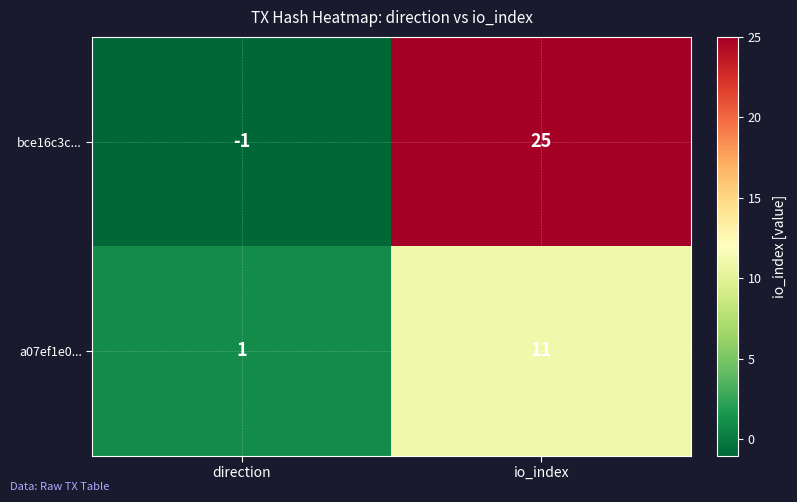

At which category does the chart reach its peak across all series?

io_index